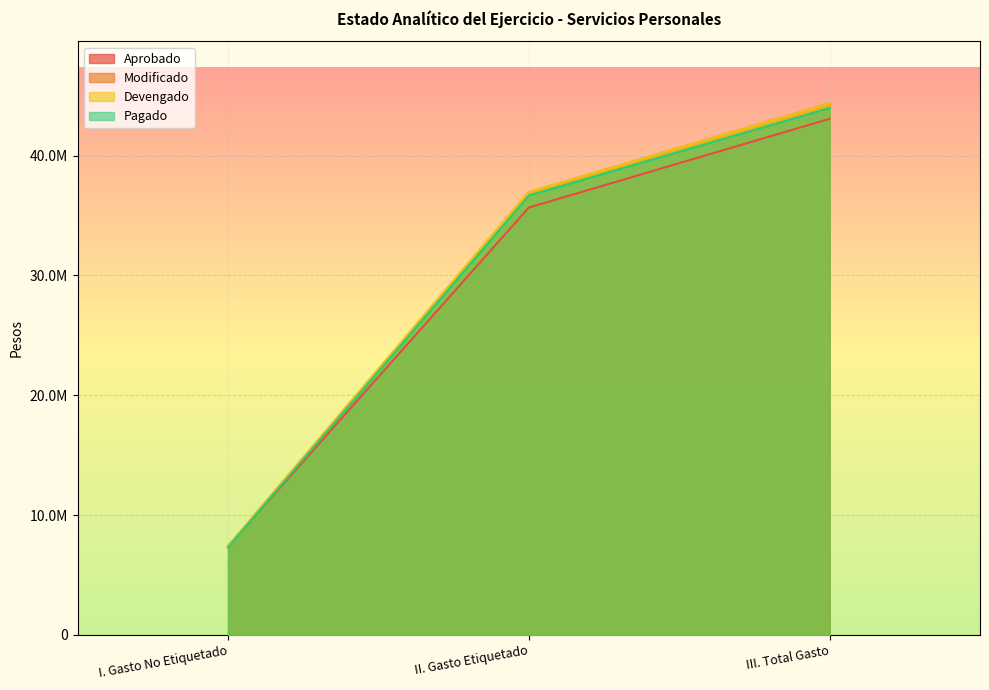

Between I. Gasto No Etiquetado and III. Total Gasto, which series saw the biggest shift?

Modificado